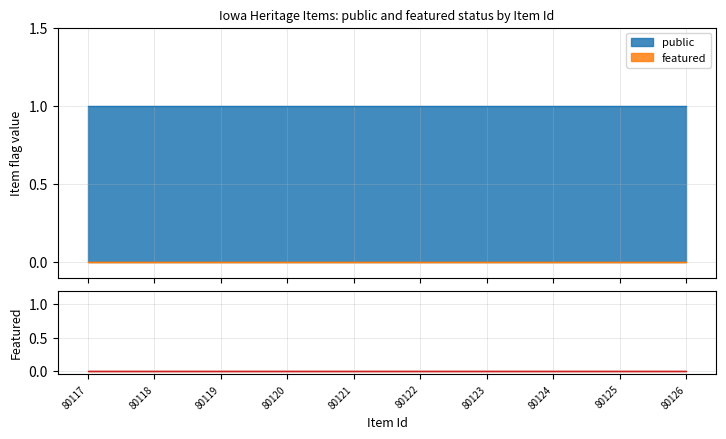

Reading left to right, extract all data points from this chart.

public: 1	1	1	1	1	1	1	1	1	1
featured: 0	0	0	0	0	0	0	0	0	0